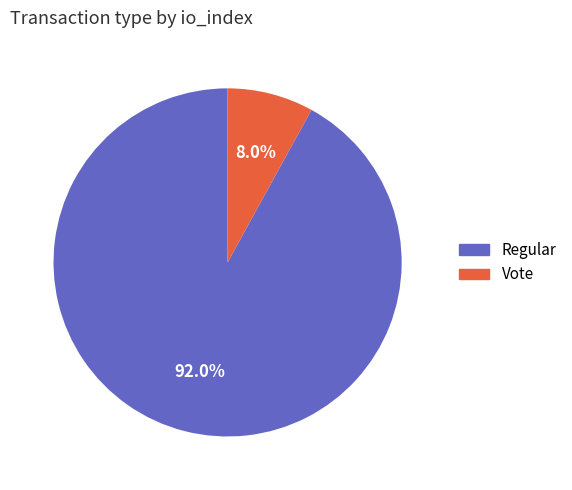

Is Regular the majority of the pie?

Yes